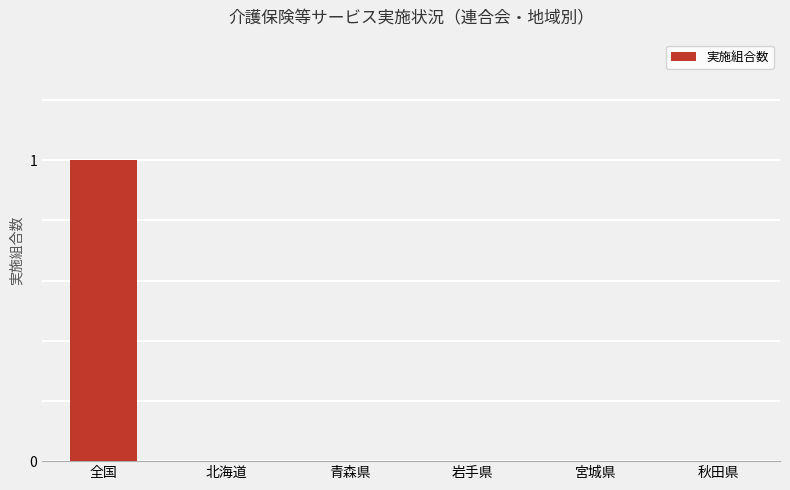

Does the chart contain stacked bars?

No